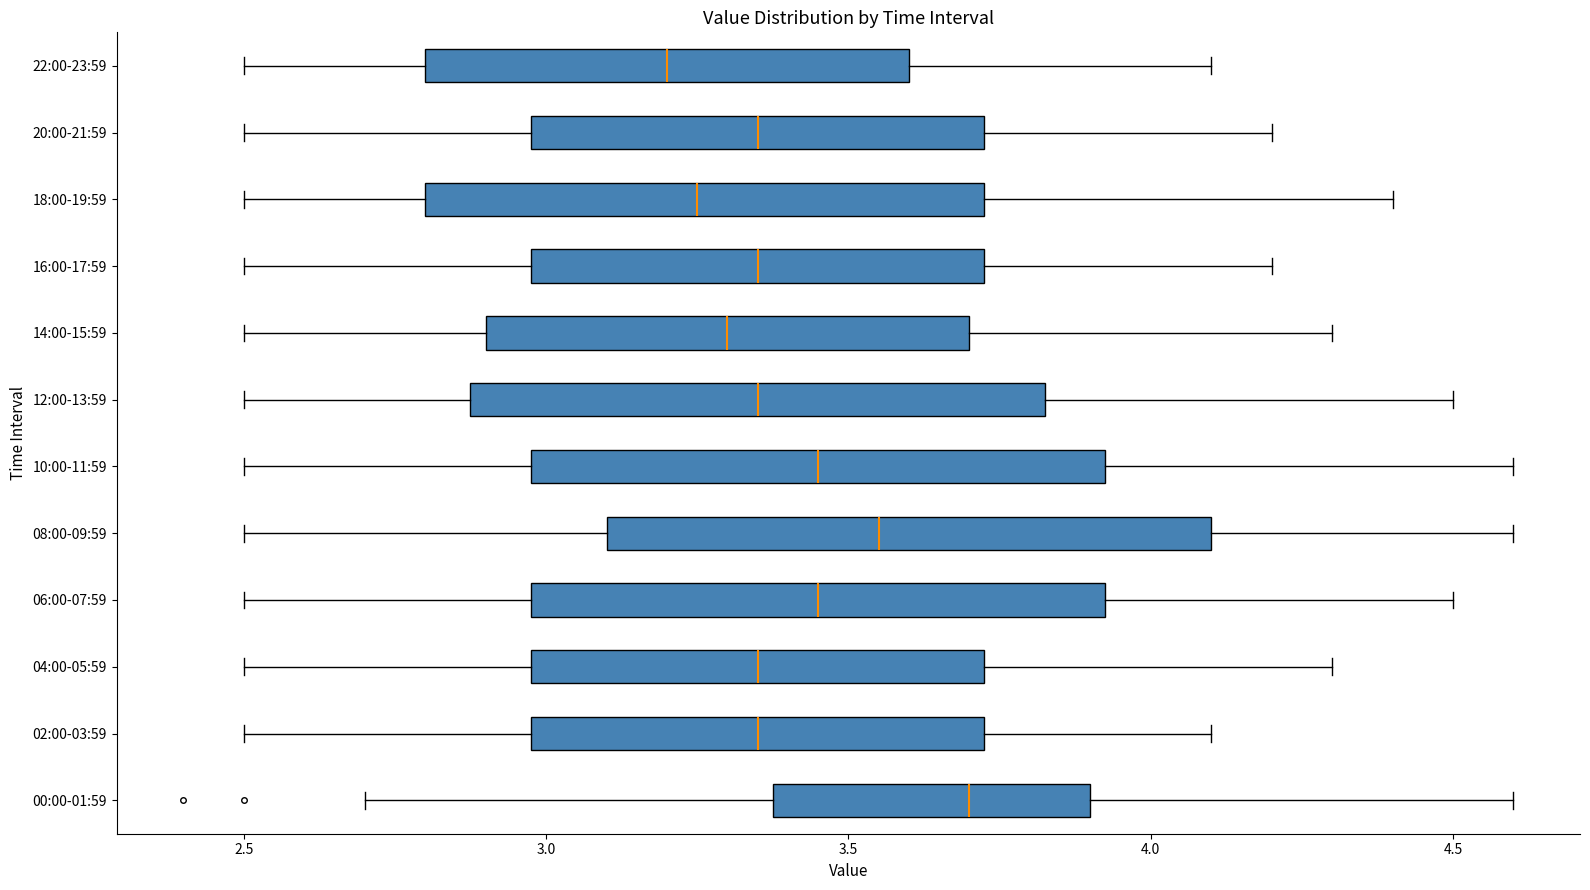

Reading bottom to top, transcribe this box plot: for each box, give where its median line is, the range the box spans, and where its two whiskers end, as read against the x-axis. The values are not printed on the chart, so give them approximately, as read against the axis.

00:00-01:59: median 3.70, box 3.40 to 3.90, whiskers 2.70 to 4.60
02:00-03:59: median 3.35, box 3.00 to 3.75, whiskers 2.50 to 4.10
04:00-05:59: median 3.35, box 3.00 to 3.75, whiskers 2.50 to 4.30
06:00-07:59: median 3.45, box 3.00 to 3.95, whiskers 2.50 to 4.50
08:00-09:59: median 3.55, box 3.10 to 4.10, whiskers 2.50 to 4.60
10:00-11:59: median 3.45, box 3.00 to 3.95, whiskers 2.50 to 4.60
12:00-13:59: median 3.35, box 2.90 to 3.85, whiskers 2.50 to 4.50
14:00-15:59: median 3.30, box 2.90 to 3.70, whiskers 2.50 to 4.30
16:00-17:59: median 3.35, box 3.00 to 3.75, whiskers 2.50 to 4.20
18:00-19:59: median 3.25, box 2.80 to 3.75, whiskers 2.50 to 4.40
20:00-21:59: median 3.35, box 3.00 to 3.75, whiskers 2.50 to 4.20
22:00-23:59: median 3.20, box 2.80 to 3.60, whiskers 2.50 to 4.10